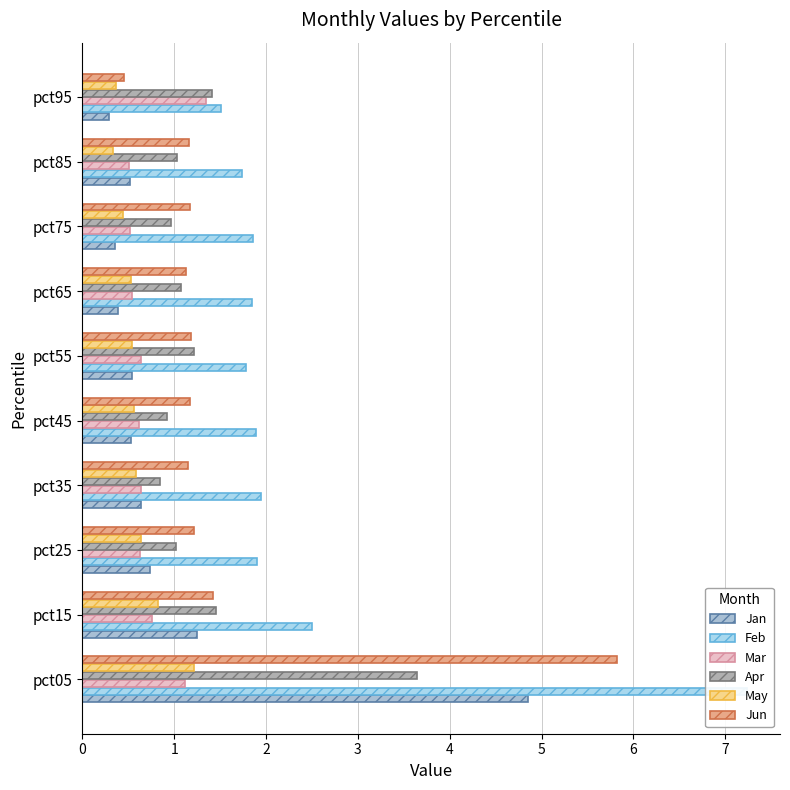

Reading right to left, extract all data points from this chart.

Jan: 0.3	0.5	0.4	0.4	0.5	0.5	0.6	0.7	1.2	4.9
Feb: 1.5	1.7	1.9	1.9	1.8	1.9	1.9	1.9	2.5	7.2
Mar: 1.3	0.5	0.5	0.5	0.6	0.6	0.6	0.6	0.8	1.1
Apr: 1.4	1.0	1.0	1.1	1.2	0.9	0.8	1.0	1.5	3.6
May: 0.4	0.3	0.4	0.5	0.5	0.6	0.6	0.6	0.8	1.2
Jun: 0.5	1.2	1.2	1.1	1.2	1.2	1.2	1.2	1.4	5.8